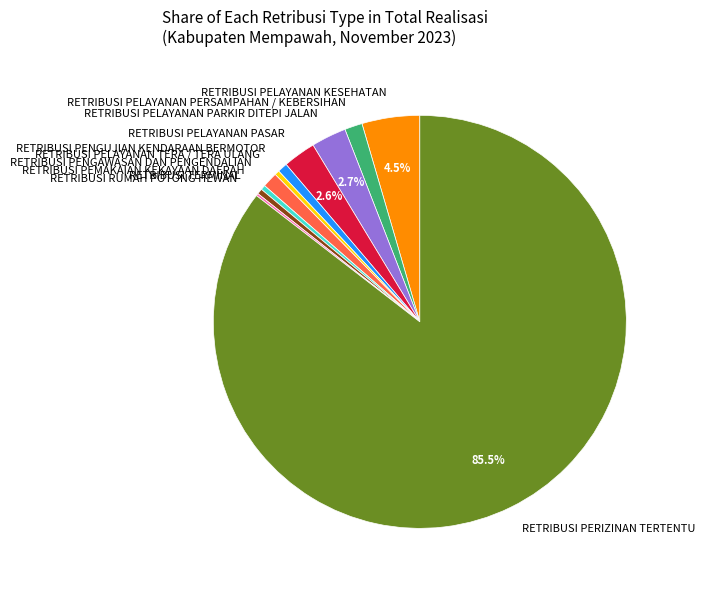

Which category has the biggest portion of the pie?

RETRIBUSI PERIZINAN TERTENTU